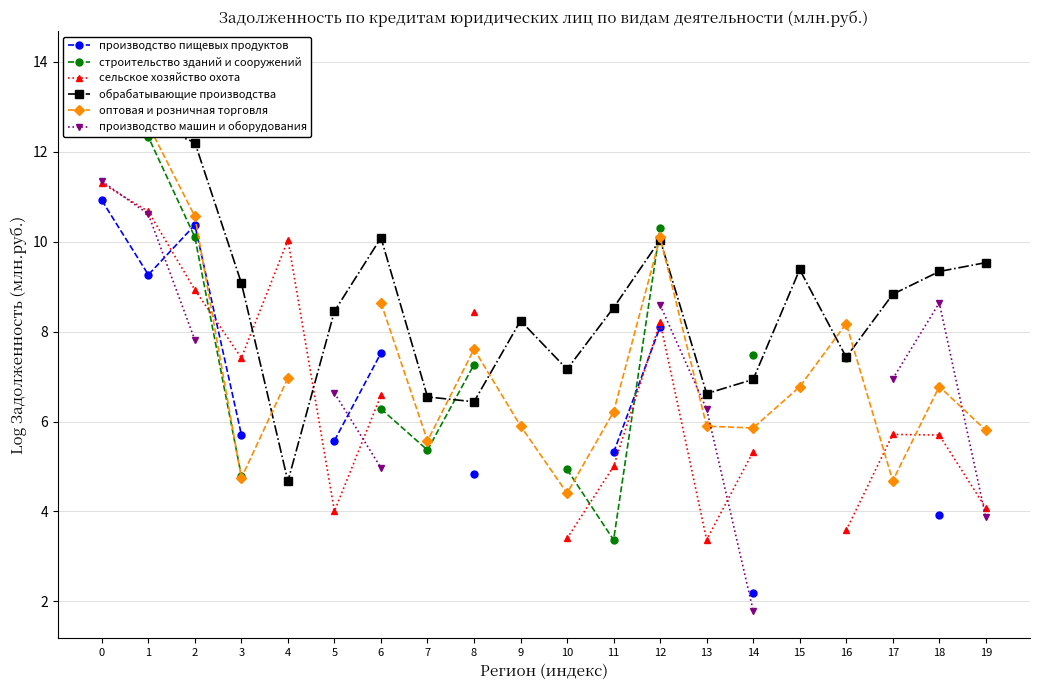

What is the difference between the highest and lowest values at 8?

3.6